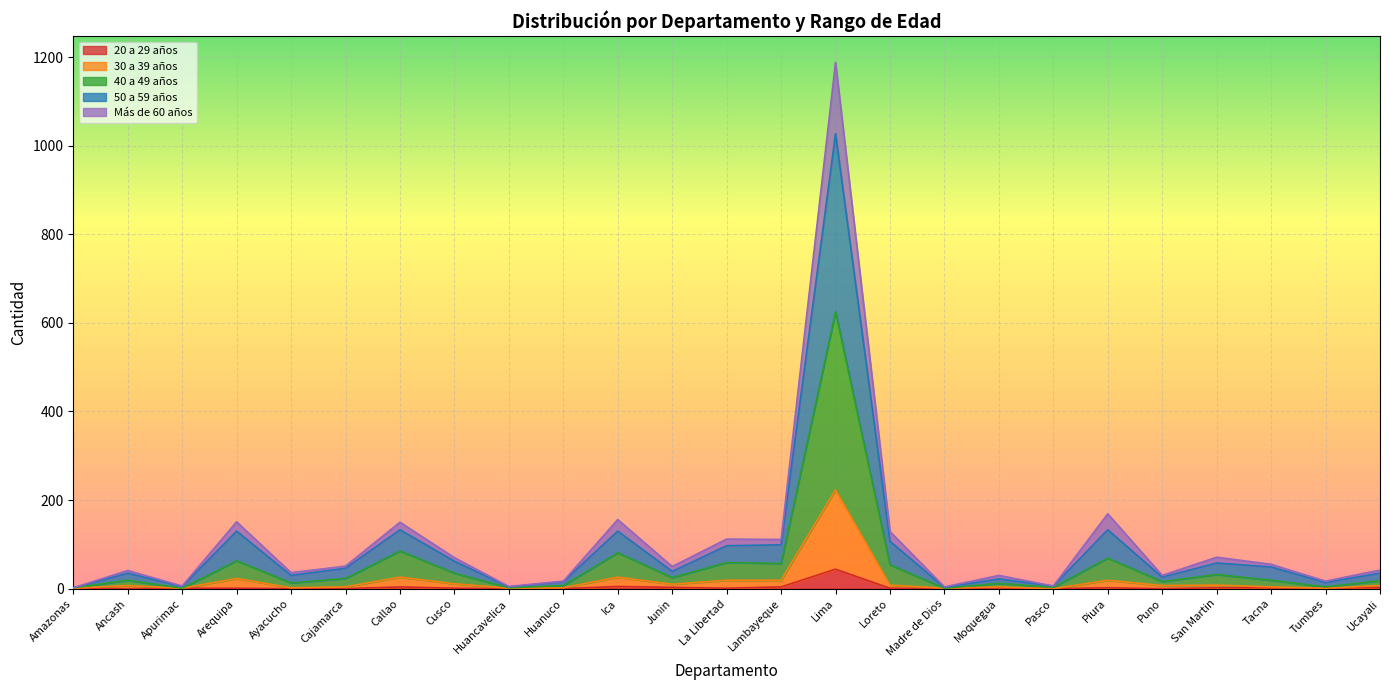

Count the number of categories in the chart.

25